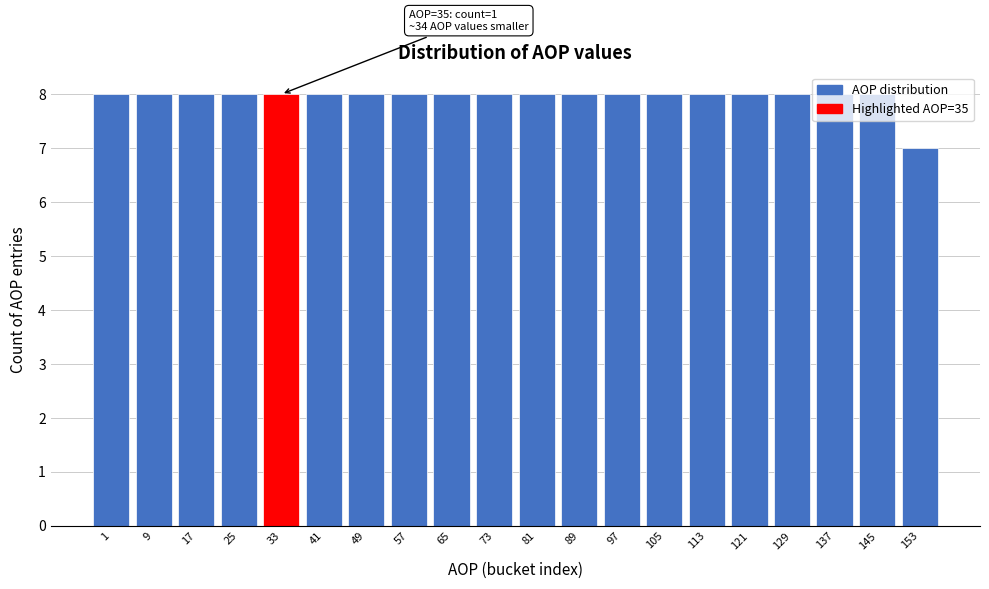

What is the value of the 12th bar from the left?

8